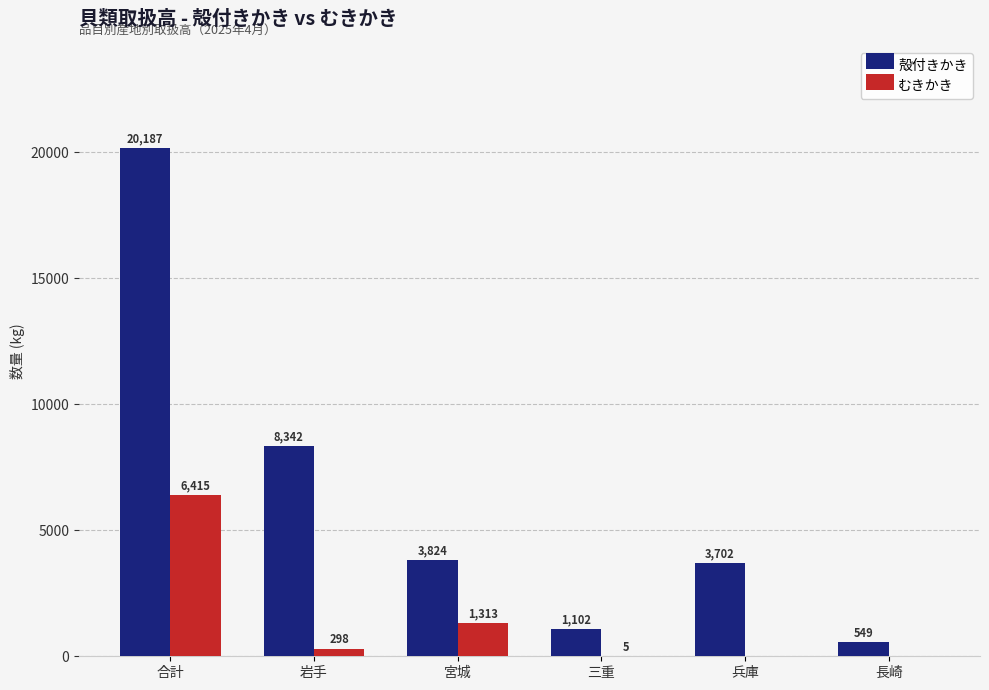

How many data points does each series have?

6